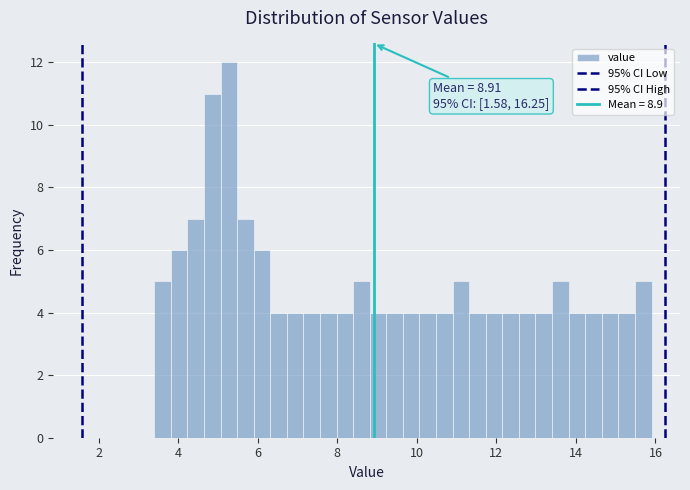

Read against the x-axis, roughly where is the centre of the tallest bar?

5.2